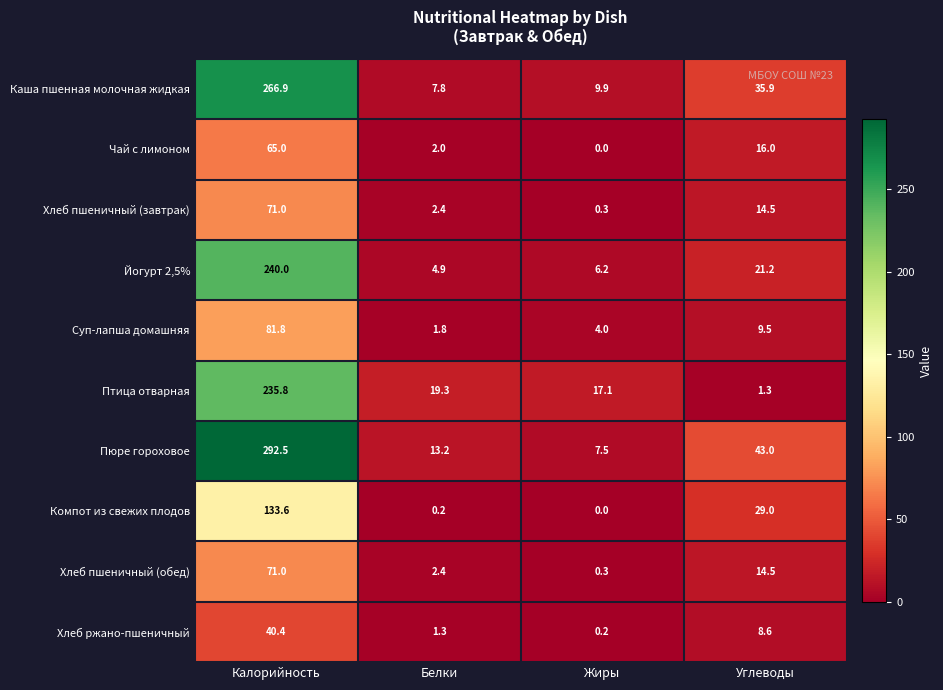

What is the sum of the Птица отварная values at Белки and Жиры?

36.4